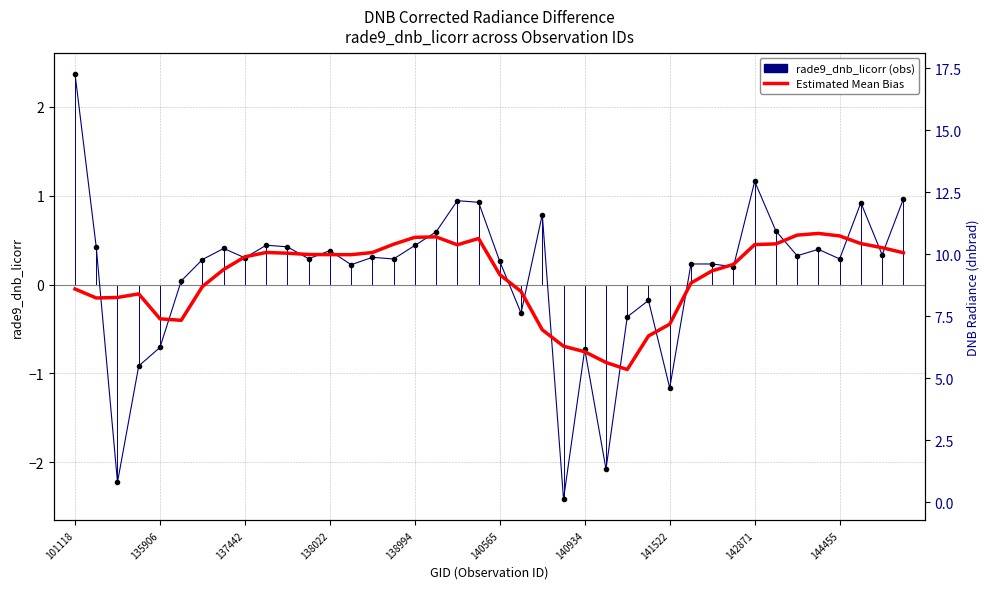

How many values in the Estimated Mean Bias (smoothed) series exceed 0?

25